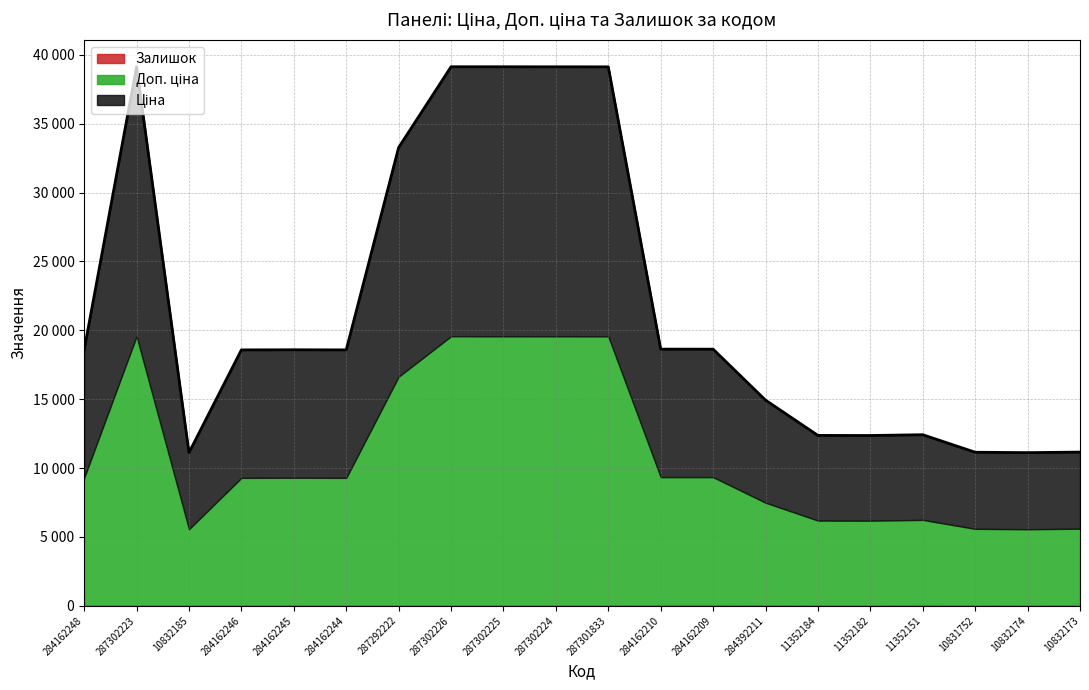

At 287302223, list the series in order from largest to smallest.

Ціна, Доп. ціна, Залишок